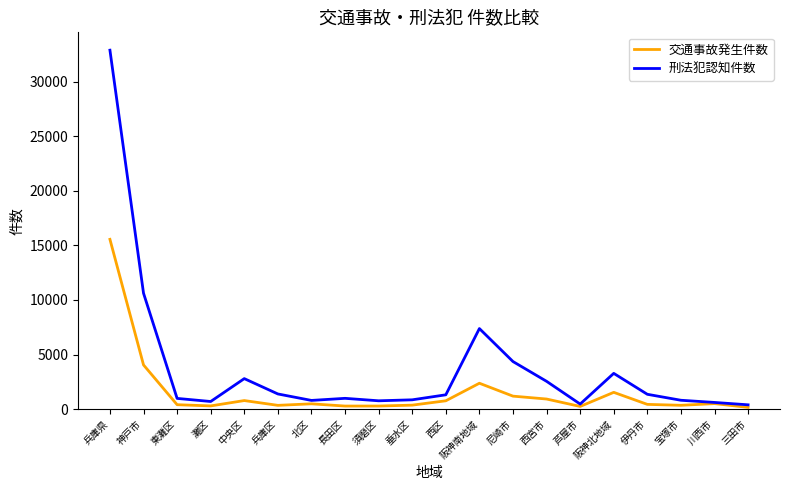

The 刑法犯認知件数 series shows 1145 at 阪神北地域. True or false?

False